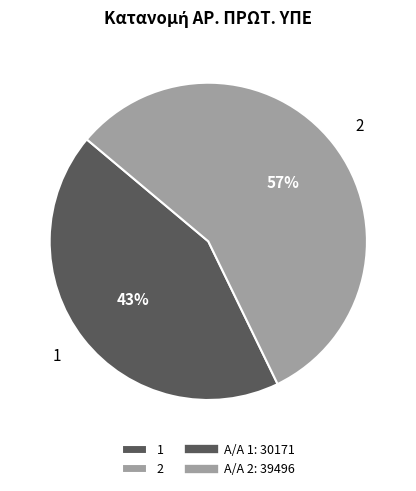

Which category has the biggest portion of the pie?

2